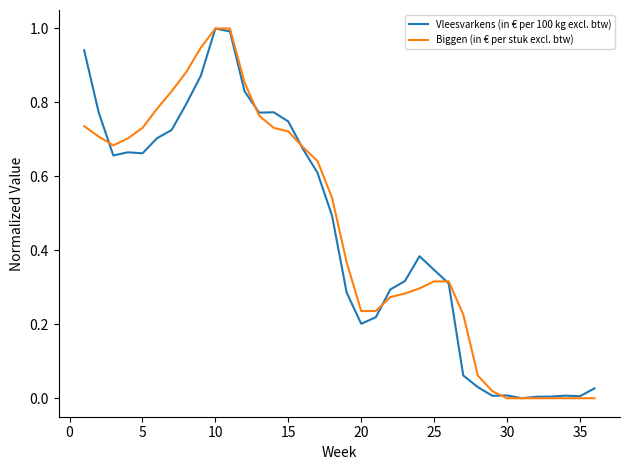

How many series are shown in this chart?

2